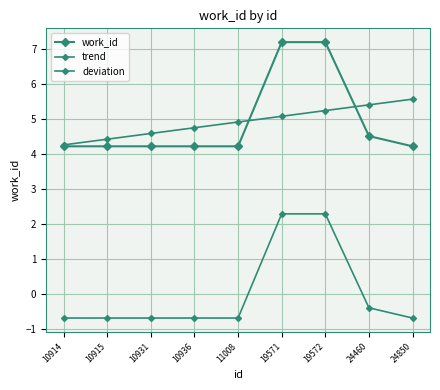

What is the spread (max minus min) of values at 24850?

6.2